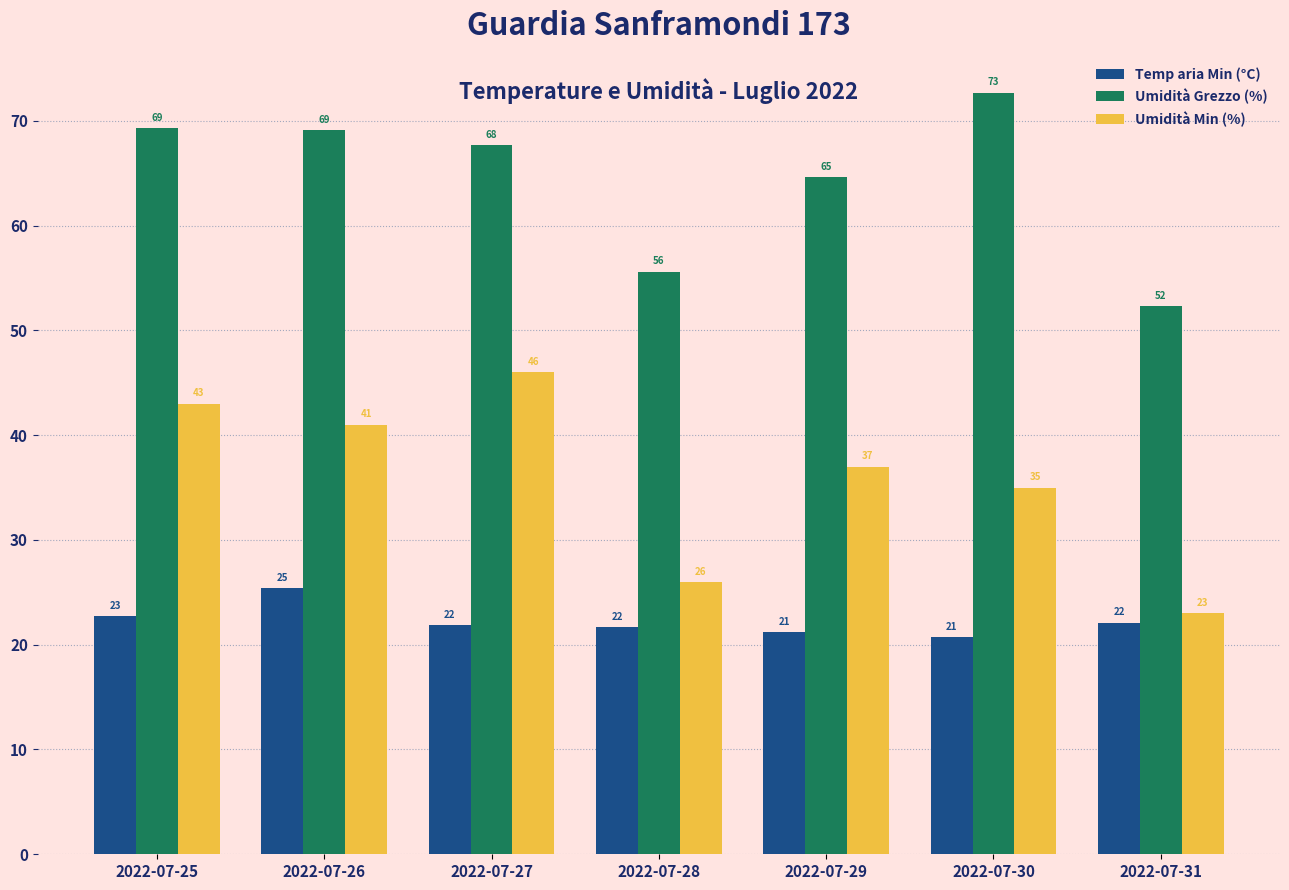

Between 2022-07-25 and 2022-07-29, which series saw the biggest shift?

Umidità Min (%)